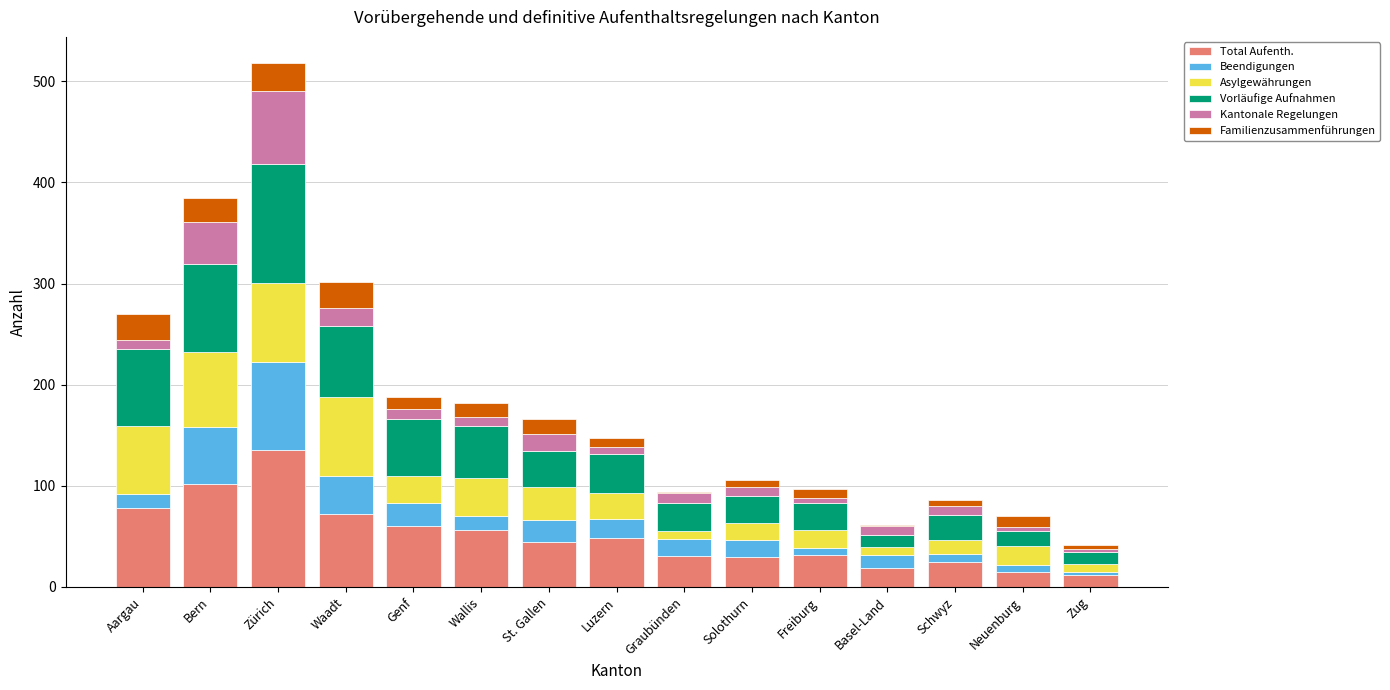

What is the total value across all series at Neuenburg?

70